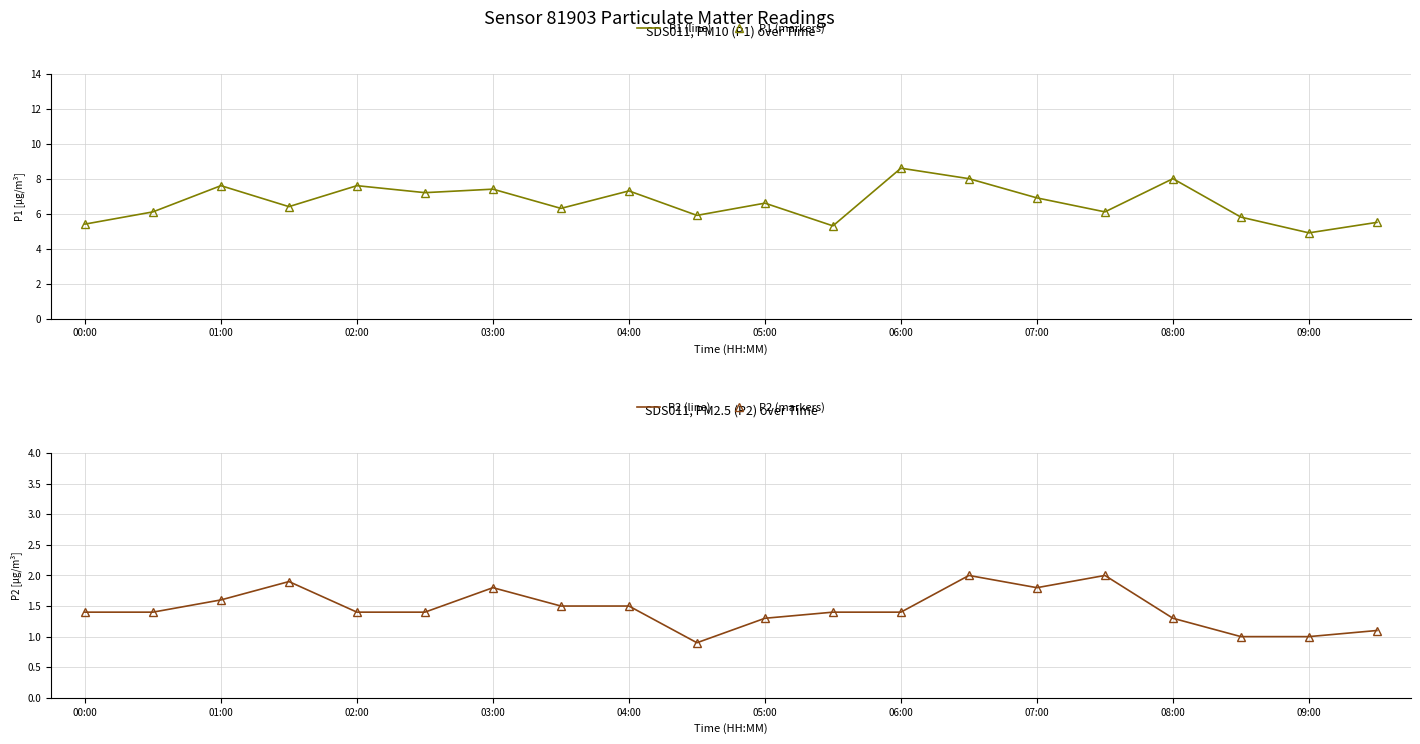

Count the number of categories in the chart.

20